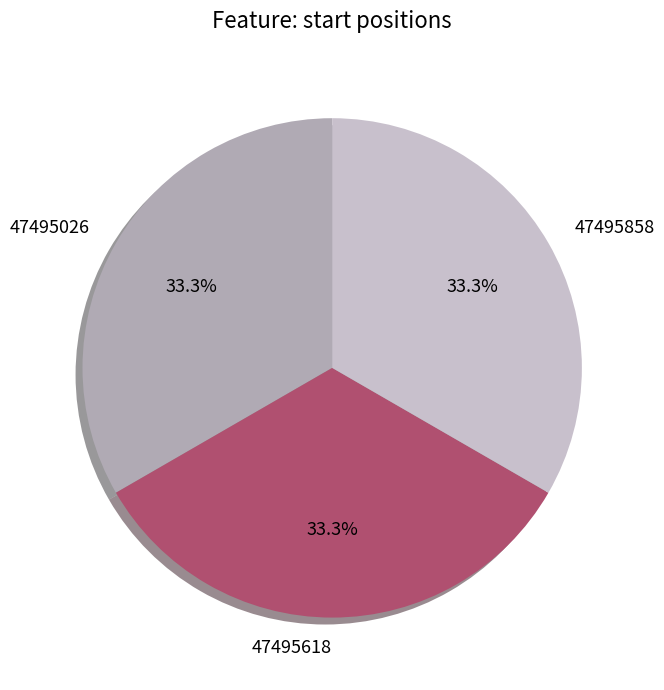

What is the ratio of the value at 47495026 to the value at 47495618?

1.0